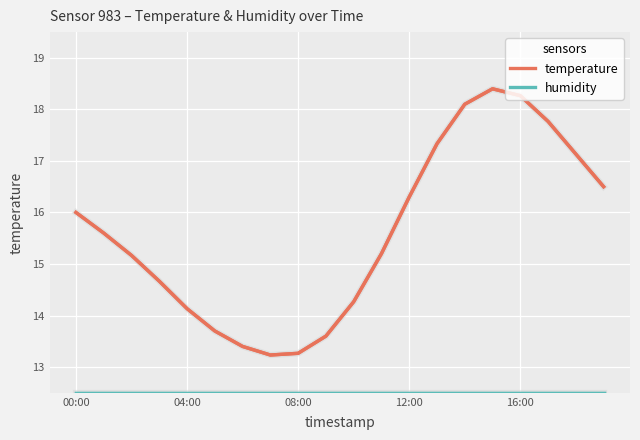

Which series has the largest total across all categories?

temperature